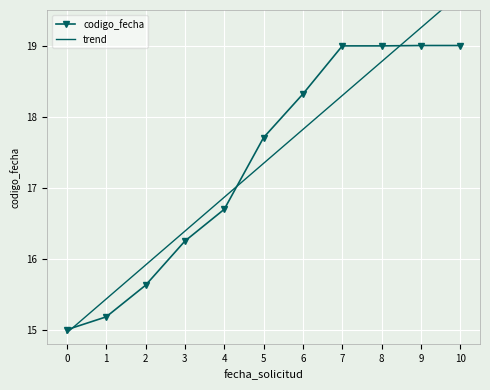

What is the average value?

17.3